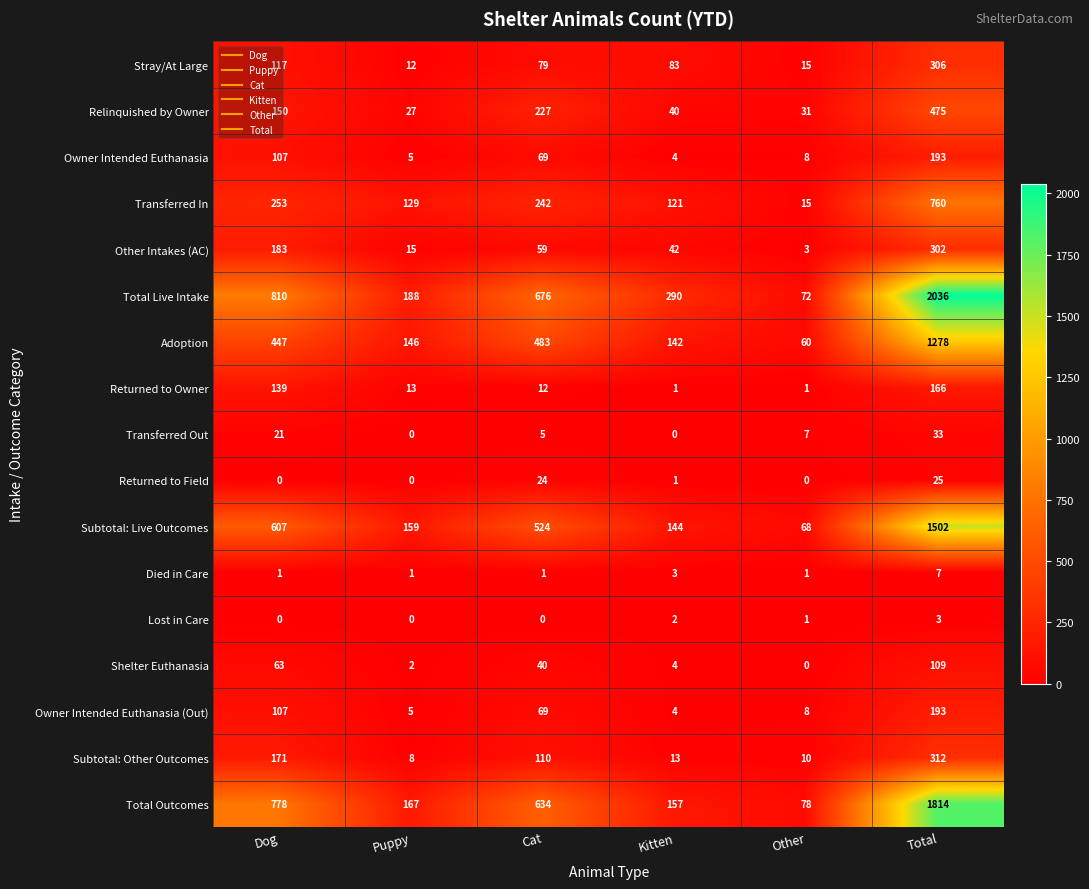

Which series has the widest spread of values?

Total Live Intake